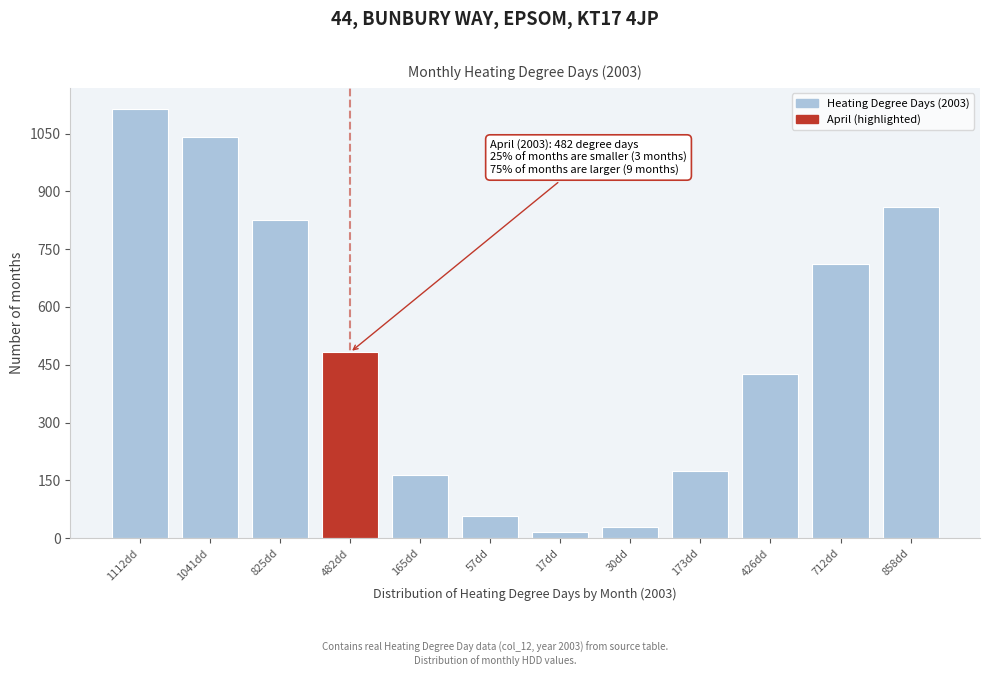

Reading left to right, list all the values displayed in this chart.

1112dd=1112.9	1041dd=1041.8	825dd=825.2	482dd=482.0	165dd=165.3	57dd=57.3	17dd=17.1	30dd=30.1	173dd=173.8	426dd=426.1	712dd=712.6	858dd=858.4